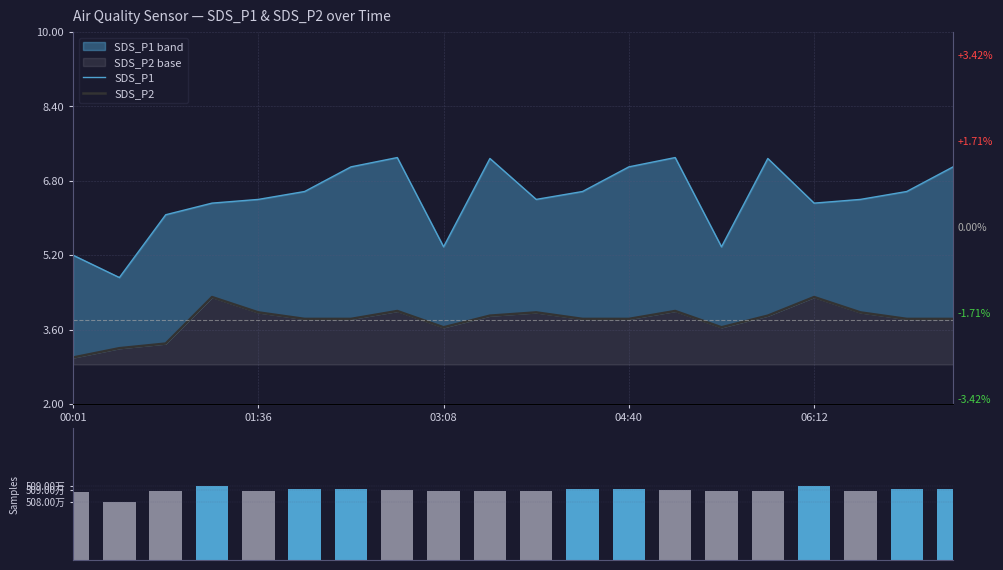

Which category has the lowest value across all series?

00:01